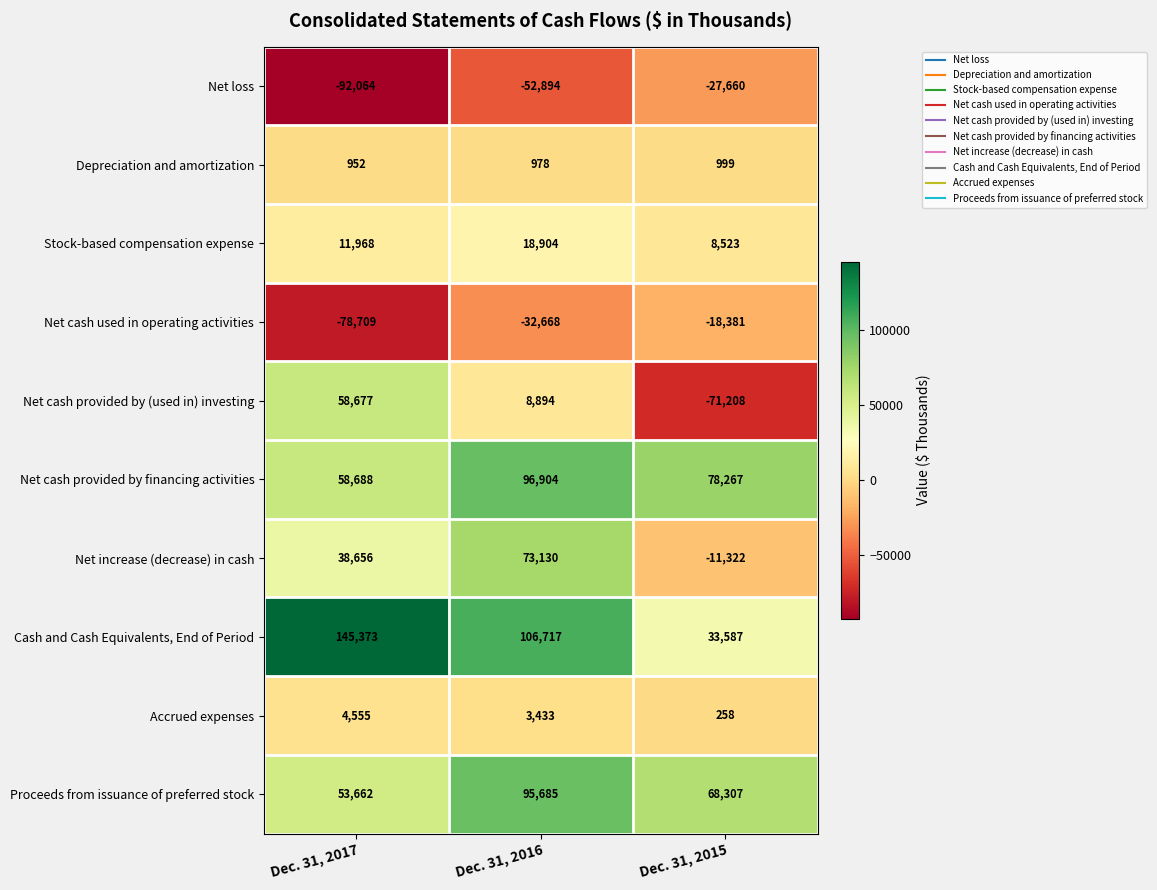

Rank the series by their maximum value, from highest to lowest.

Cash and Cash Equivalents, End of Period, Net cash provided by financing activities, Proceeds from issuance of preferred stock, Net increase (decrease) in cash, Net cash provided by (used in) investing, Stock-based compensation expense, Accrued expenses, Depreciation and amortization, Net cash used in operating activities, Net loss